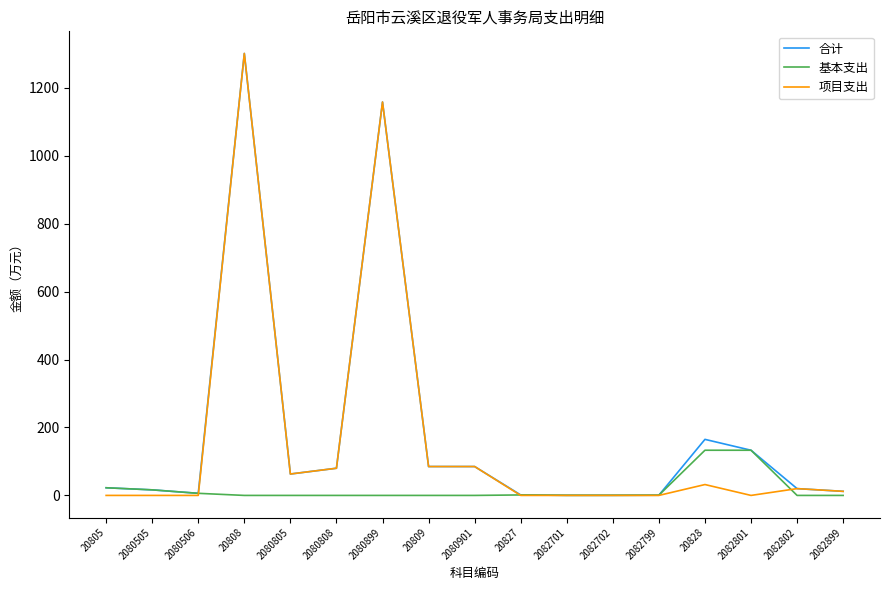

At which category is the sum across all series the highest?

20808